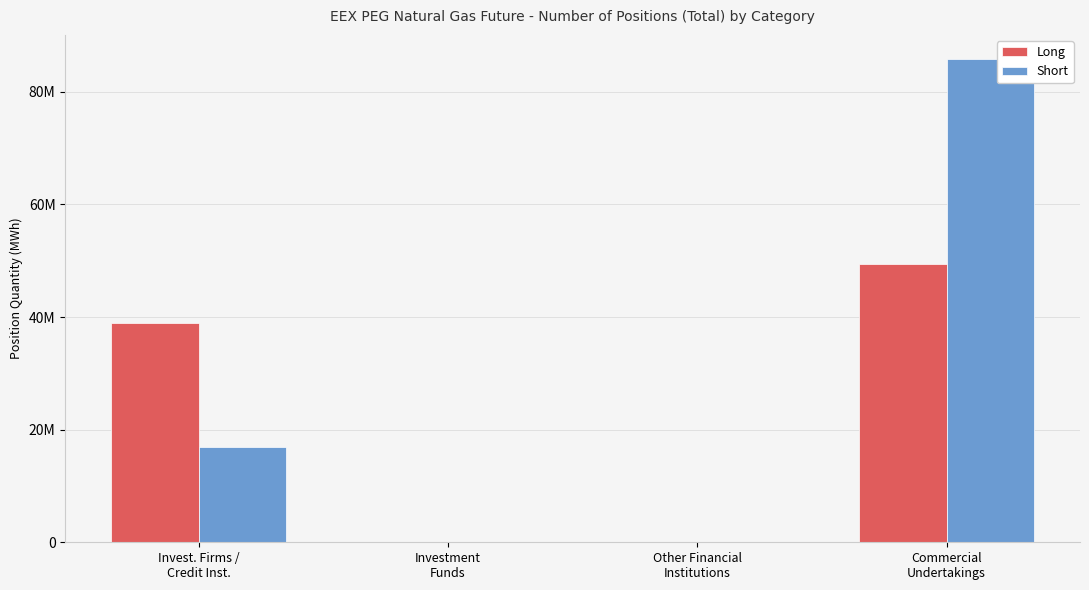

Which series changed the most between Invest. Firms /
Credit Inst. and Investment
Funds?

Long